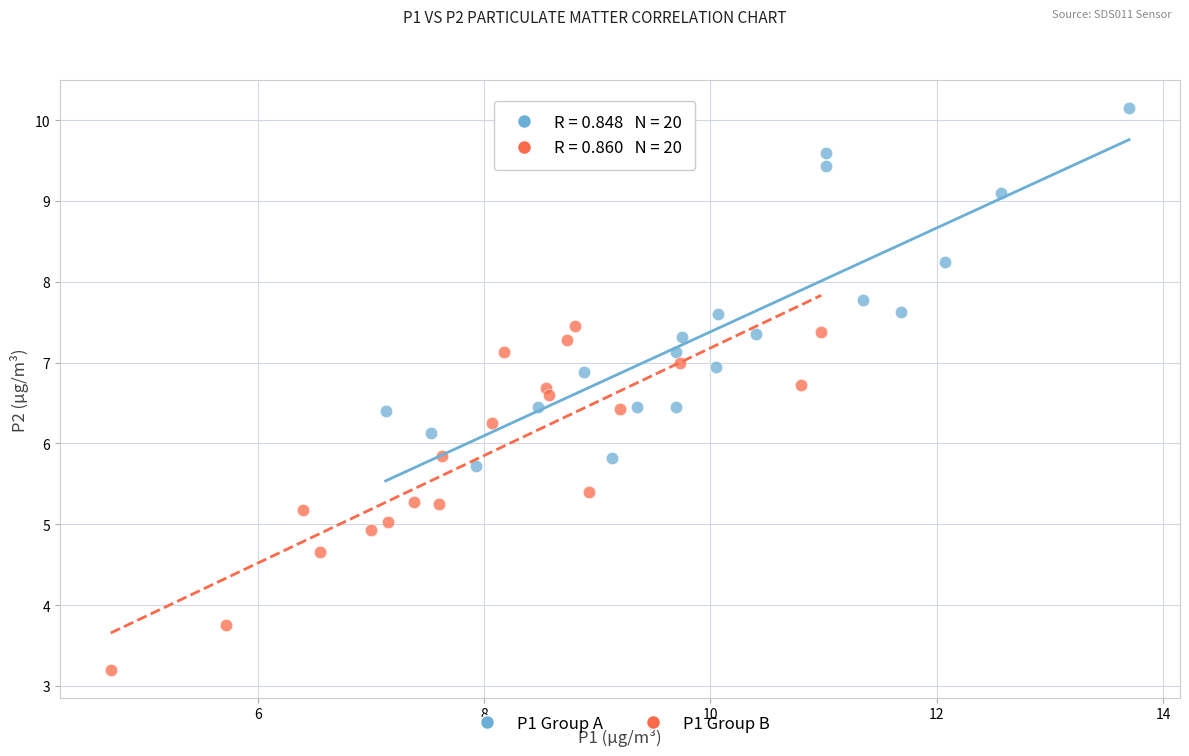

Which series reaches the minimum Y coordinate?

P1 Group B